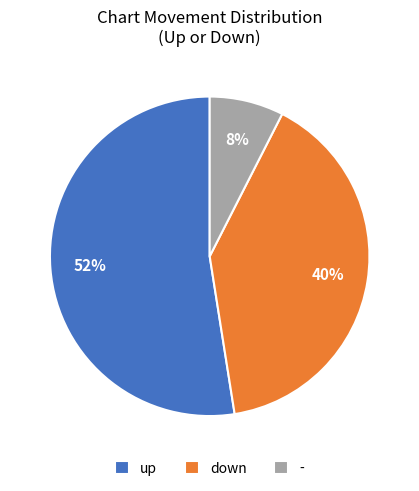

What is the ratio of the value at down to the value at up?

0.8